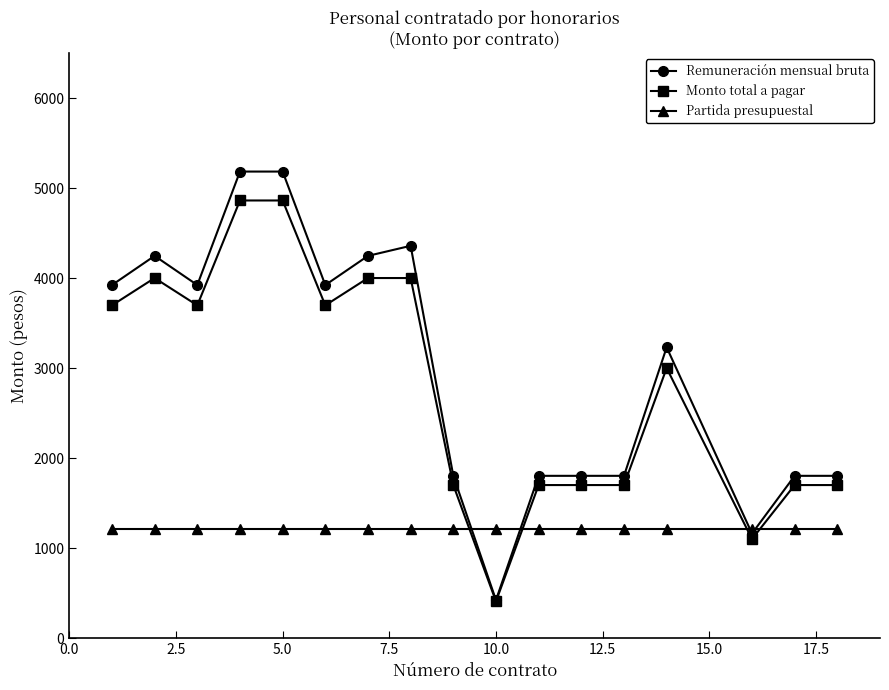

What is the lowest value of the Remuneración mensual bruta series?

422.1